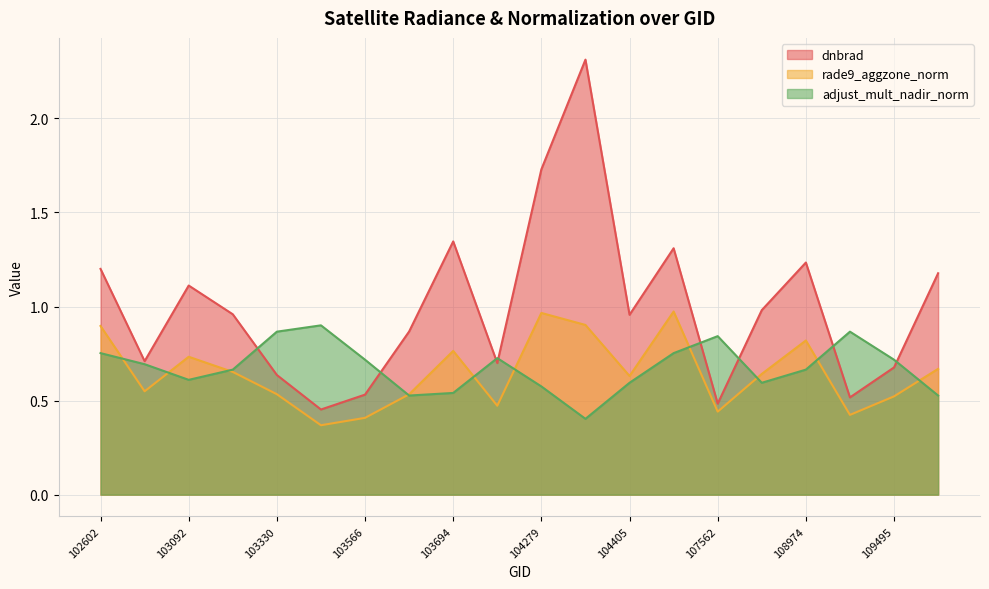

At which label is adjust_mult_nadir_norm closest to 0?

104397